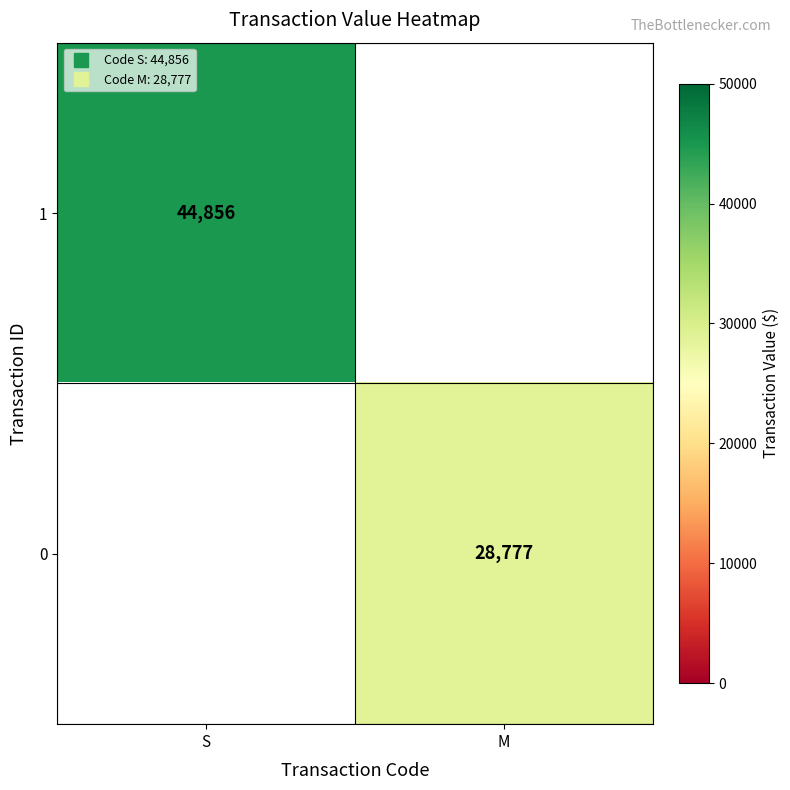

What is the greatest value displayed?

44856.0